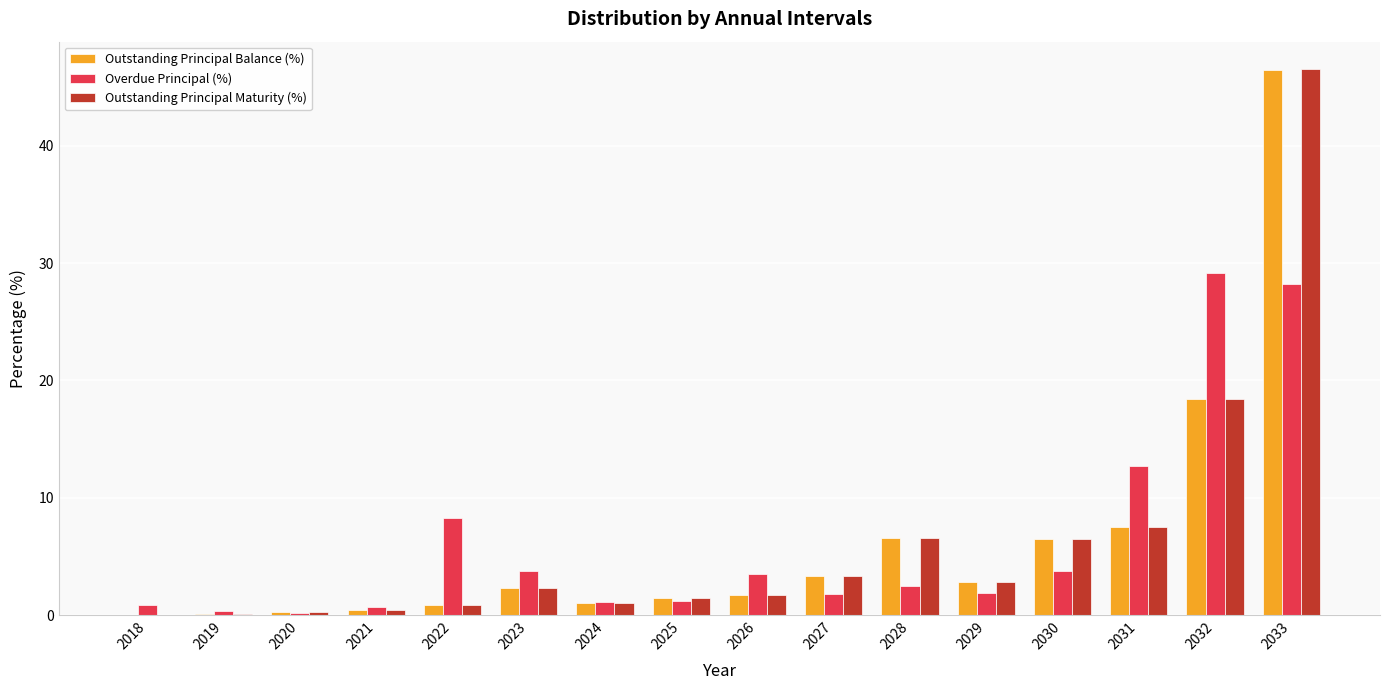

What is the greatest value displayed?

46.5